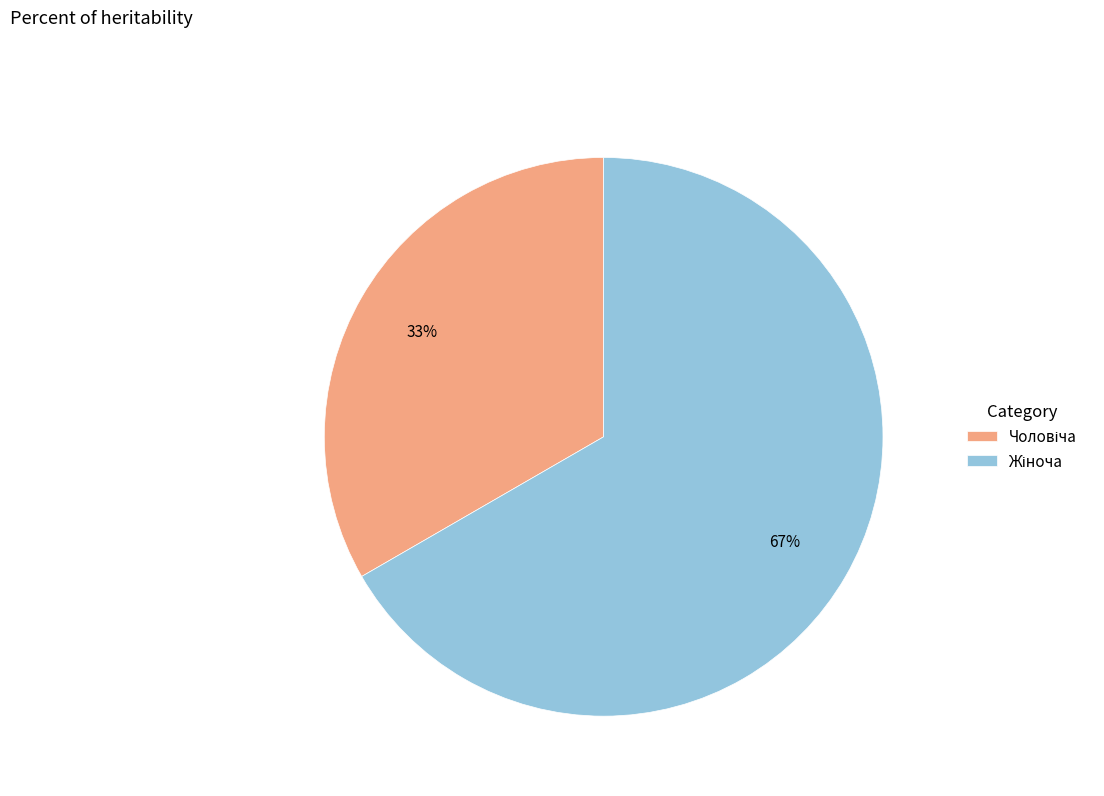

Is there any slice that represents more than half of the pie?

Yes